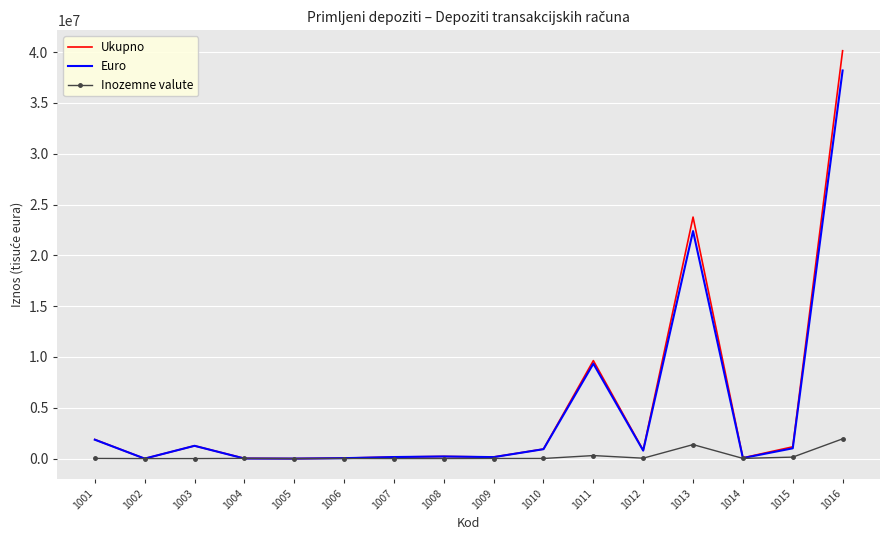

List the series in order of their peak value, highest first.

Ukupno, Euro, Inozemne valute